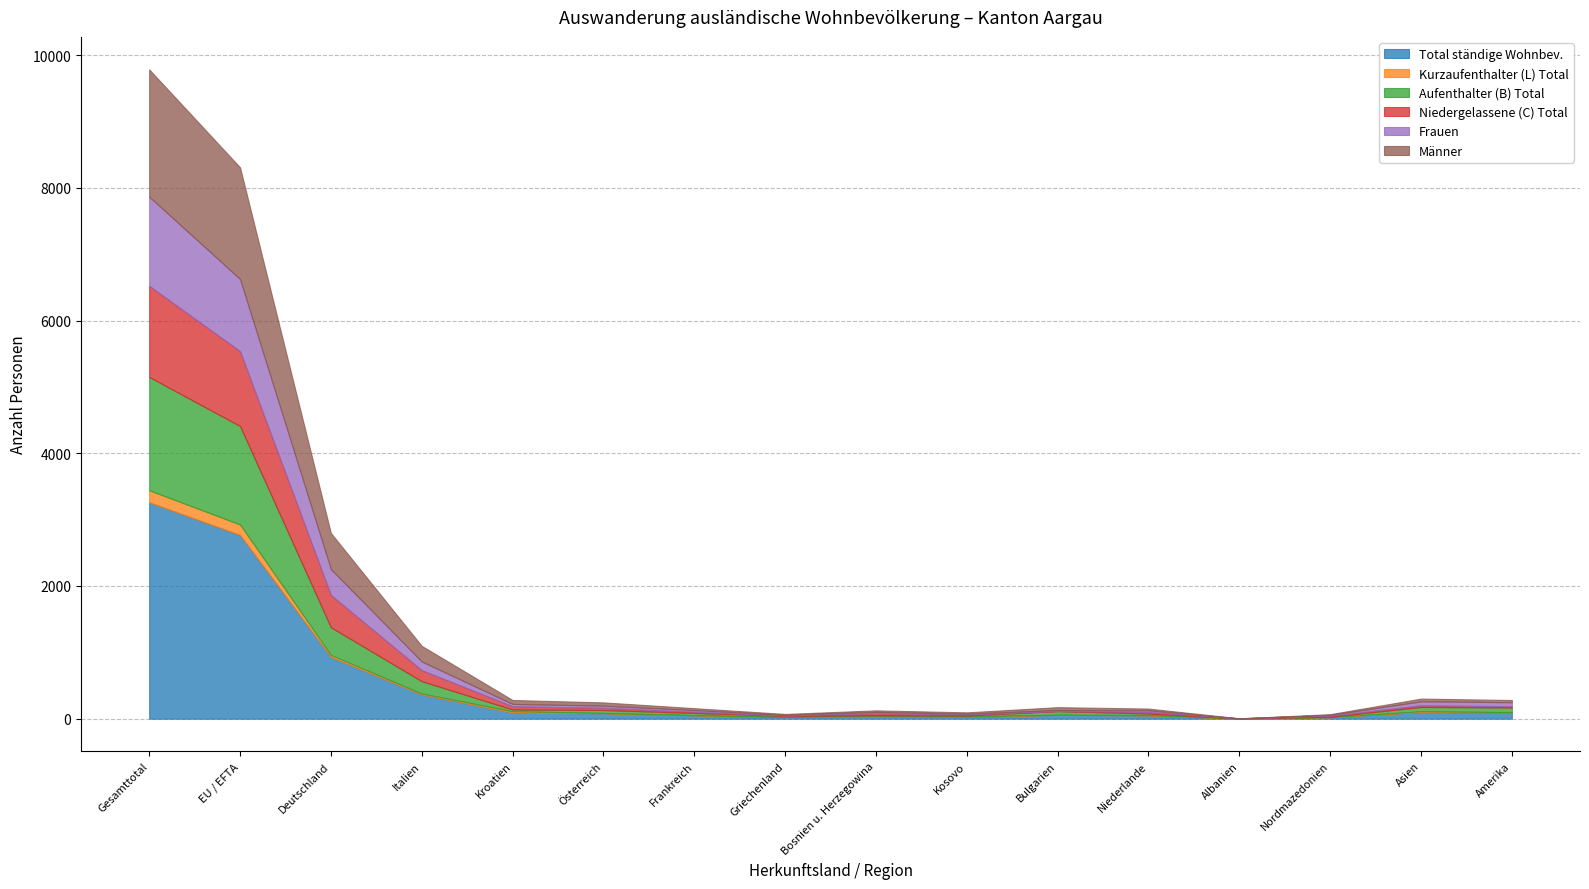

What position from the left is Deutschland?

3